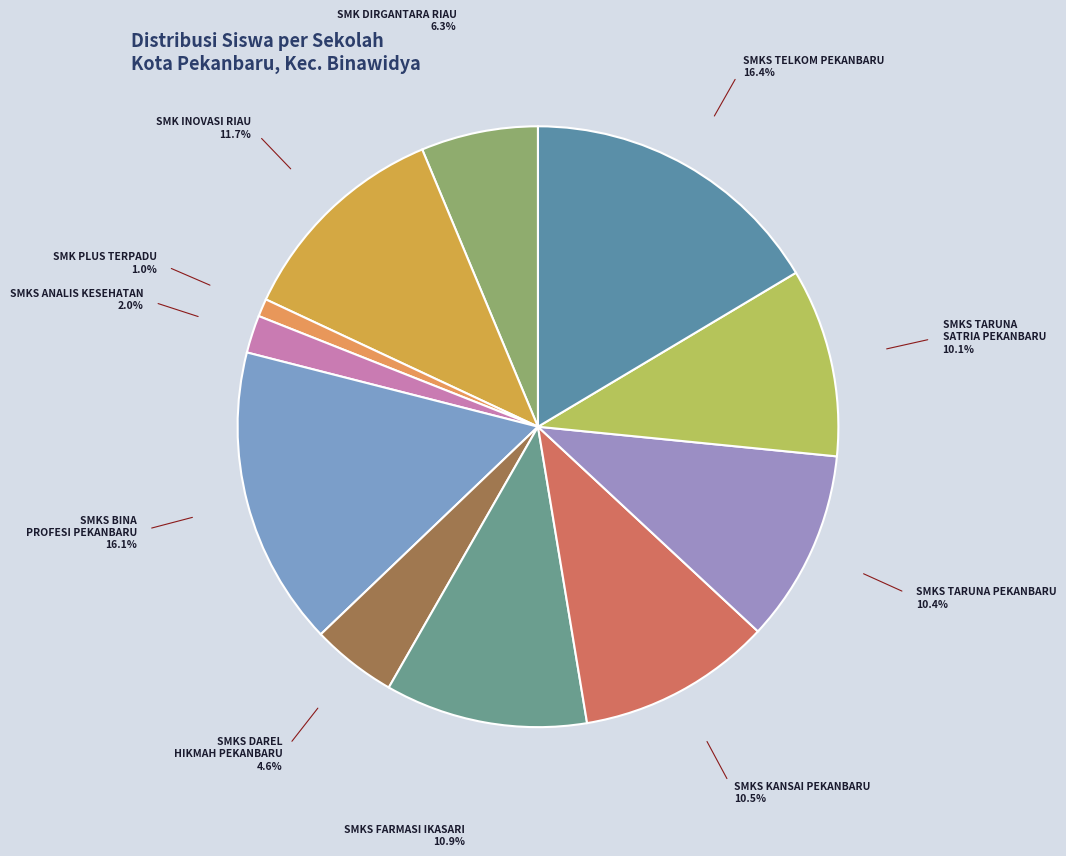

What is the smallest slice in the pie chart?

SMK PLUS TERPADU